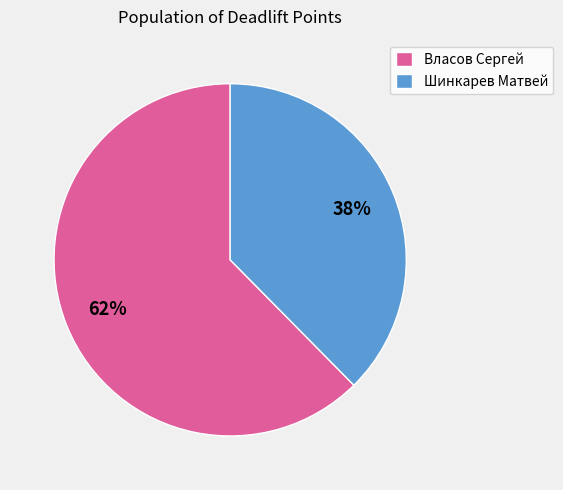

The Власов Сергей slice represents 62% of the pie. True or false?

True